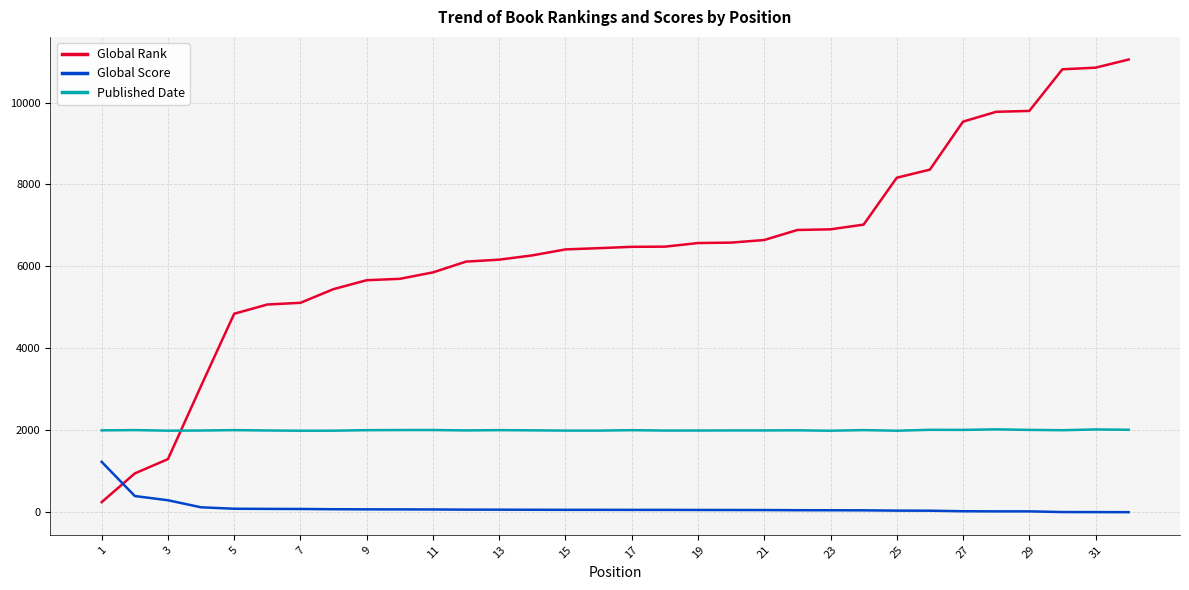

Rank the series by their maximum value, from lowest to highest.

Global Score, Published Date, Global Rank